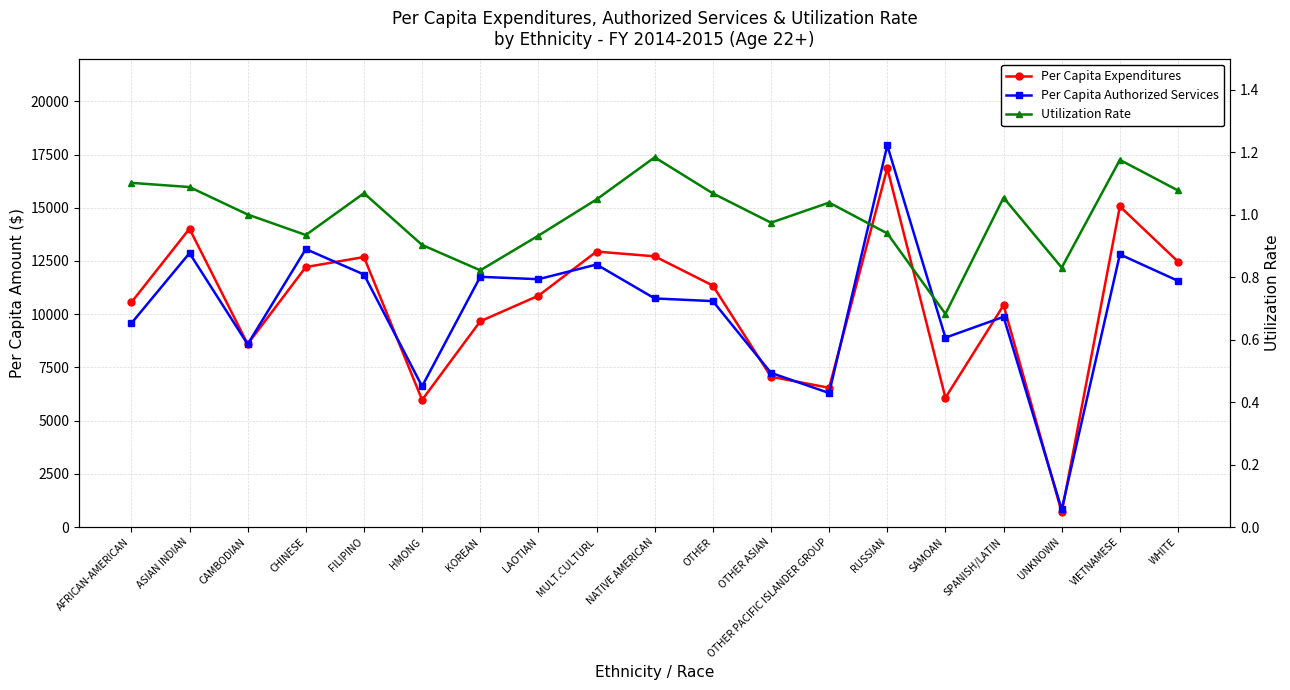

Which series has the largest range (max minus min)?

Per Capita Authorized Services